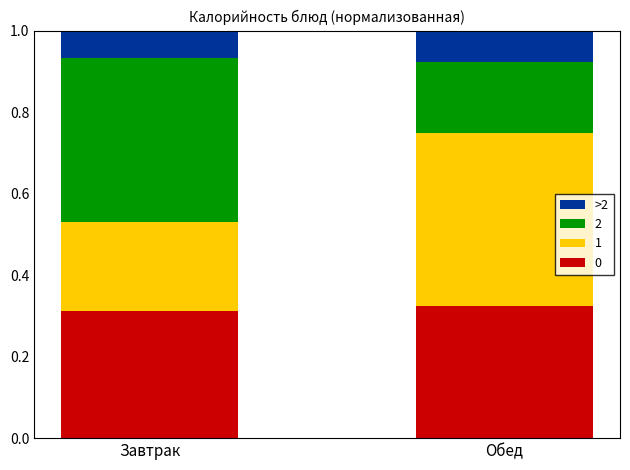

Count the number of categories in the chart.

2